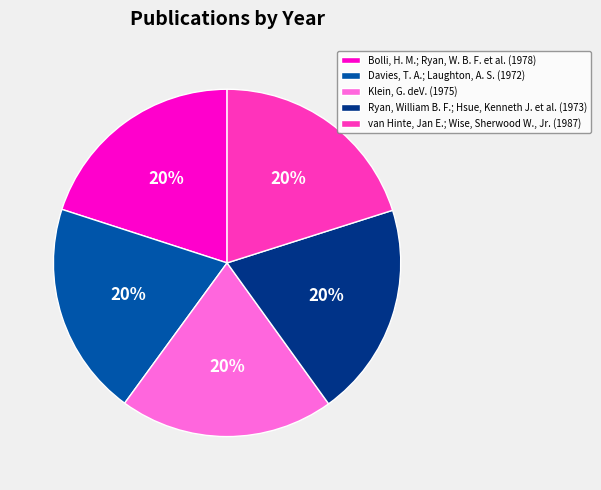

The Klein, G. deV. slice represents 20% of the pie. True or false?

True